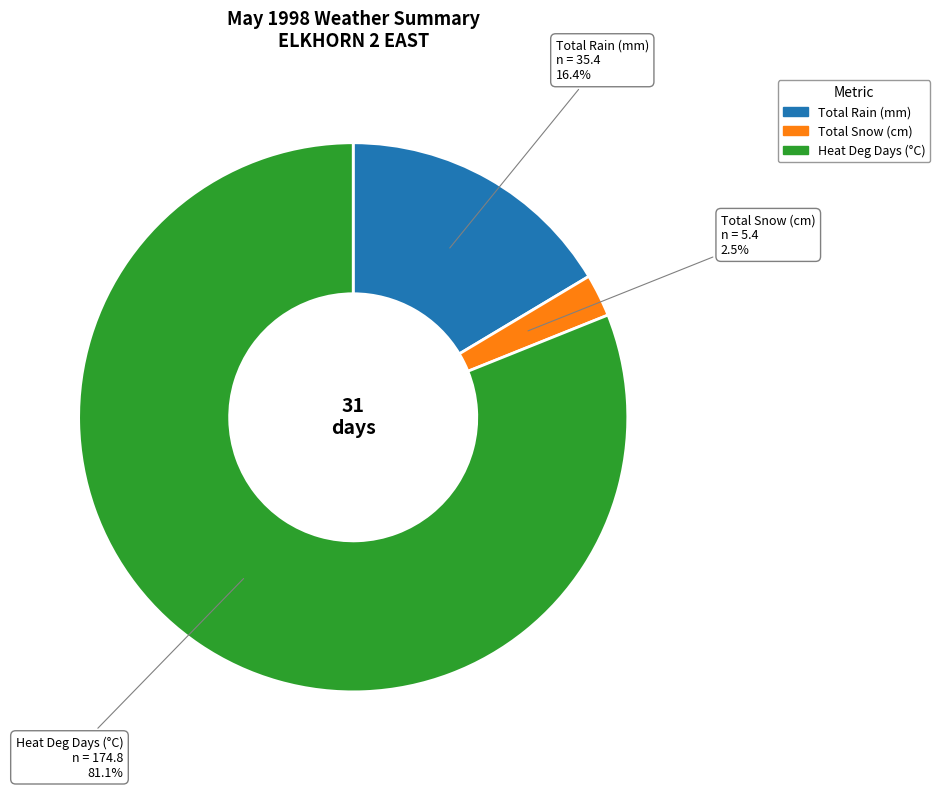

Count the number of slices in the pie.

3